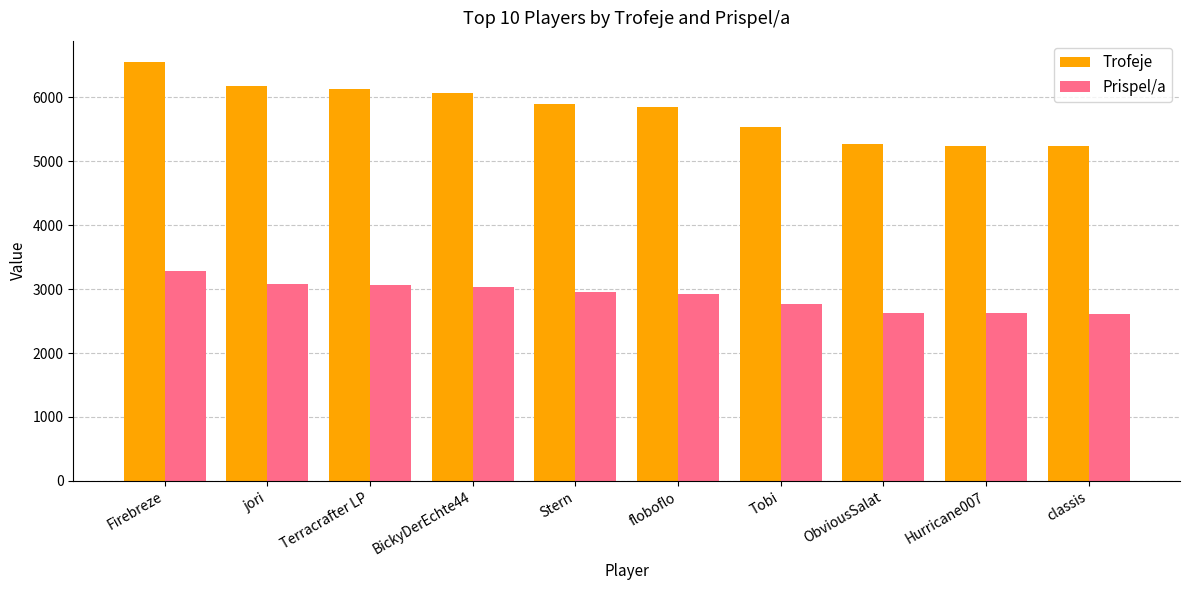

What is the average value of the Trofeje series?

5796